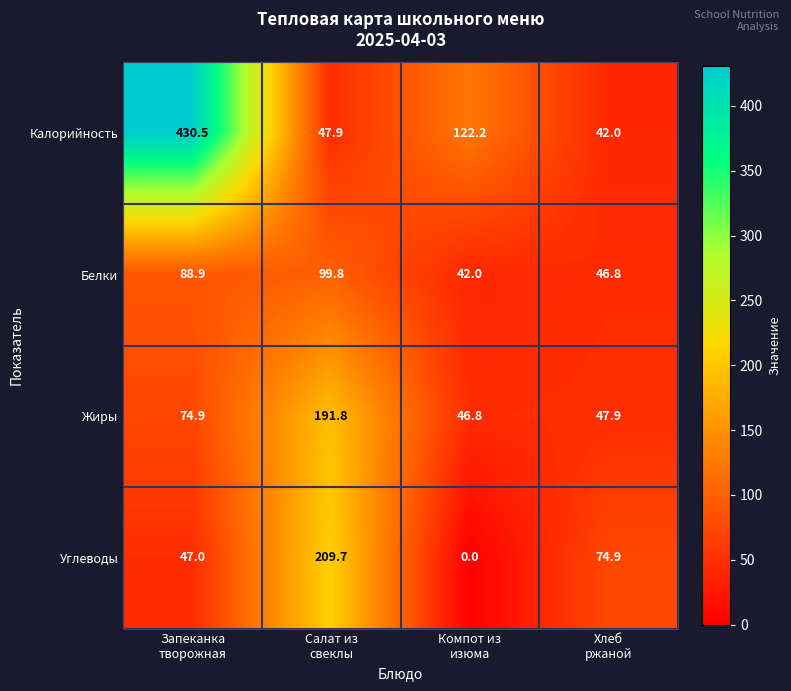

Which series has the largest total across all categories?

Калорийность